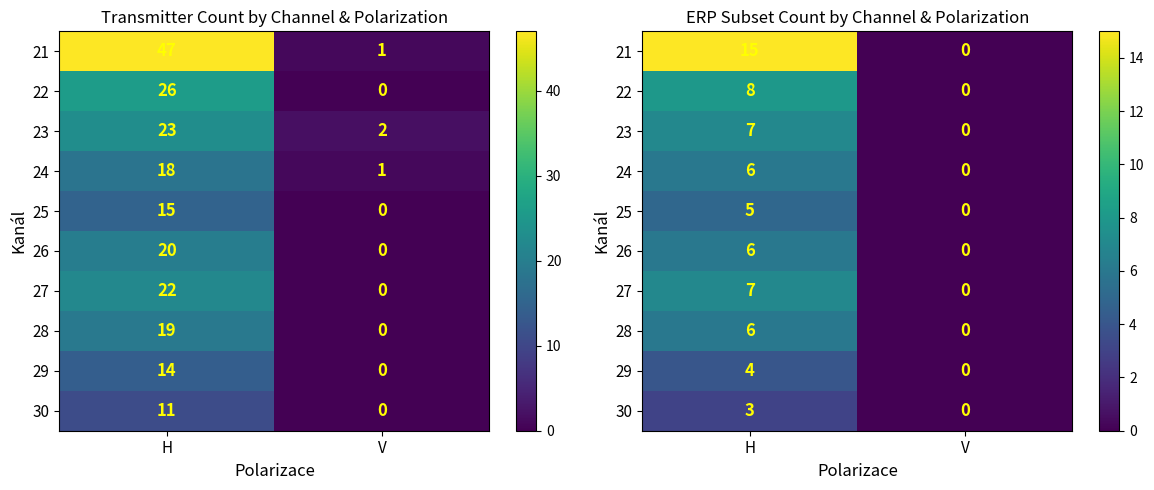

The value of 26 at V is 0. True or false?

True